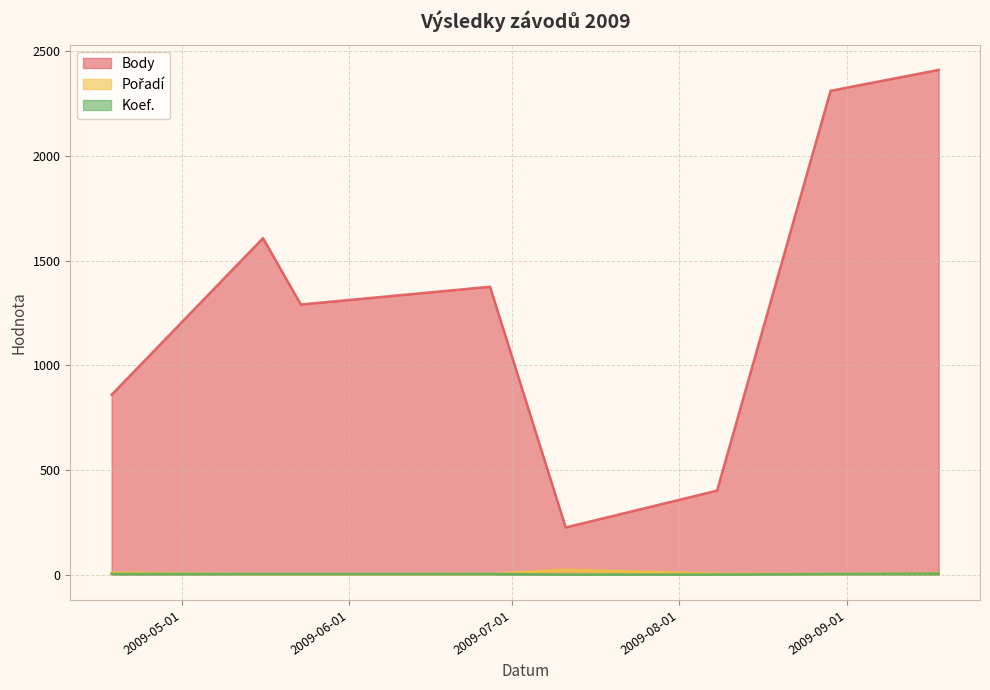

Does the chart display data point markers on the line(s)?

No